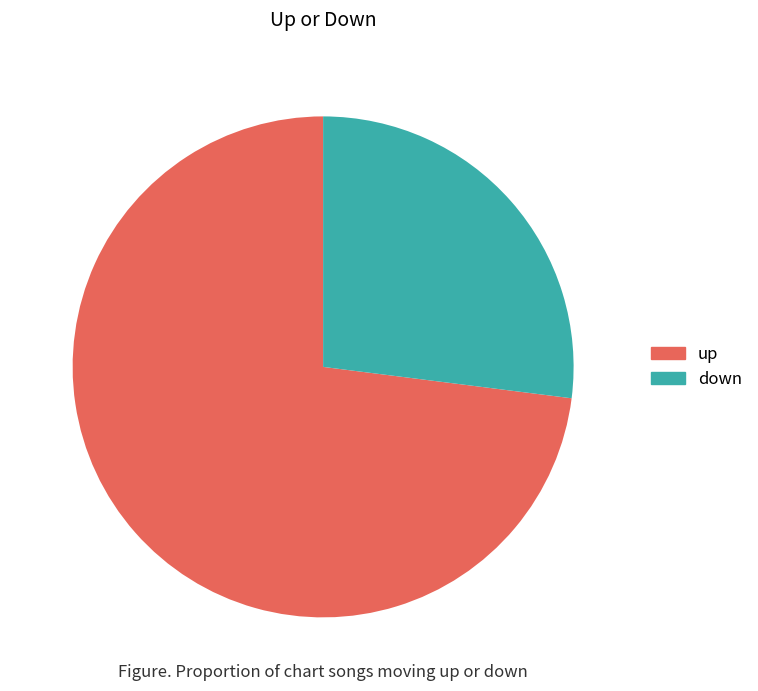

Does down account for over 50% of the chart?

No